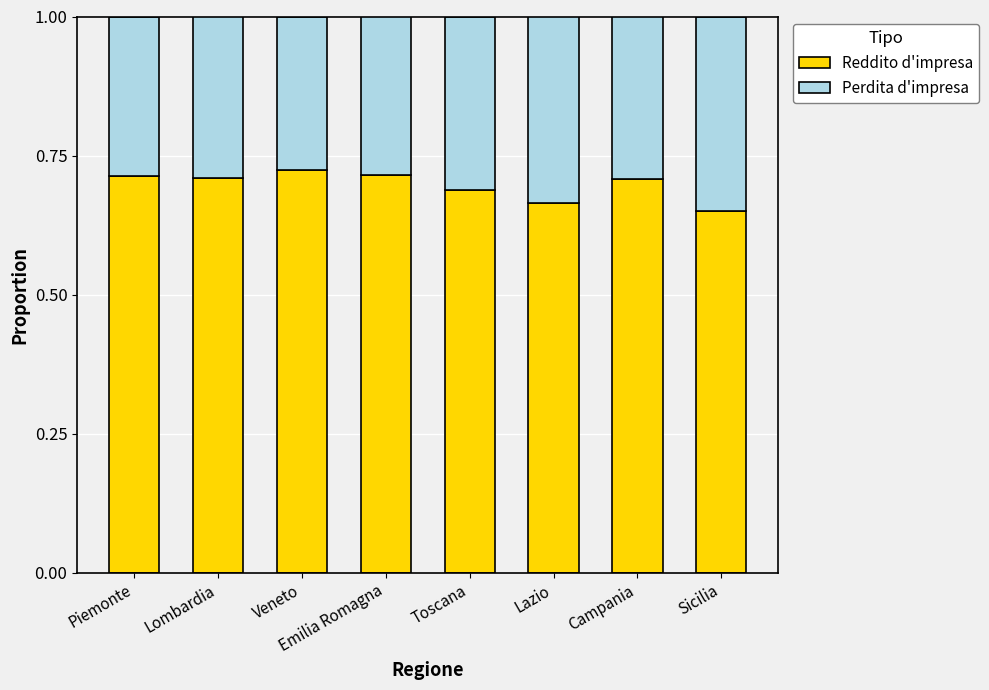

The value of Reddito d'impresa at Sicilia is 0.3. True or false?

False